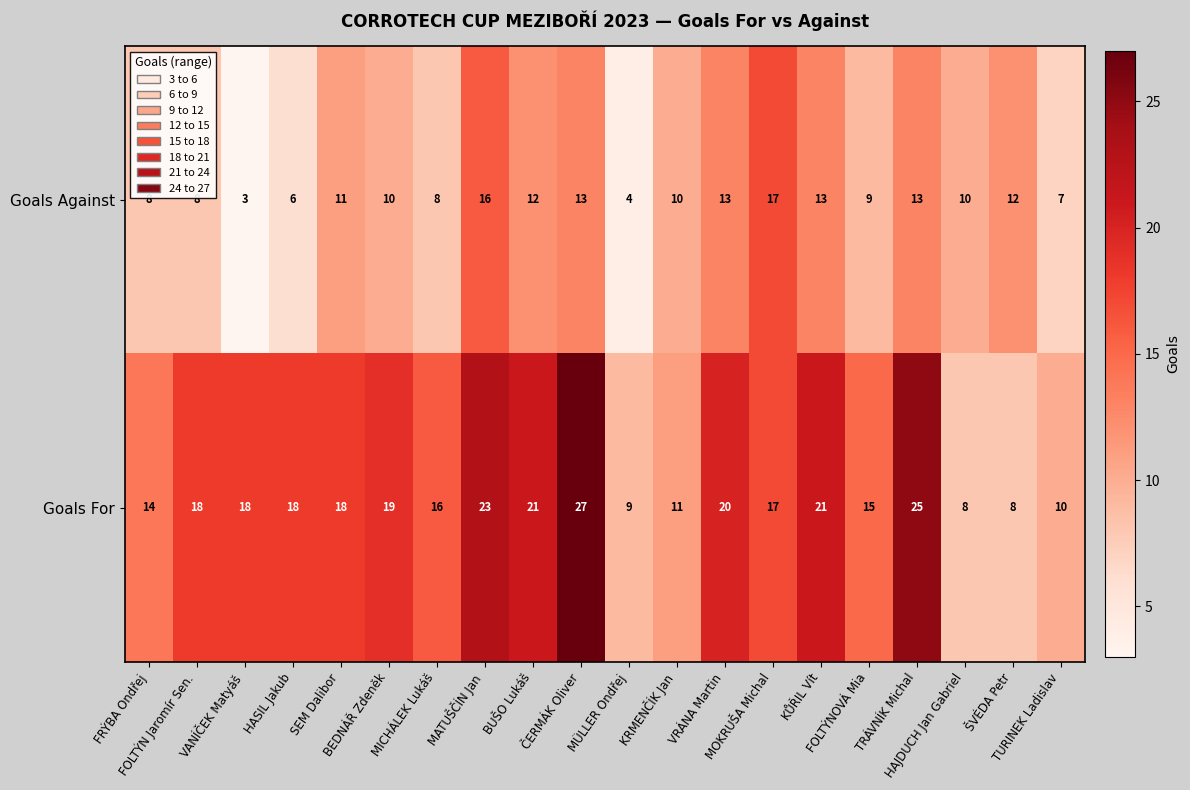

Which series has the widest spread of values?

Goals For